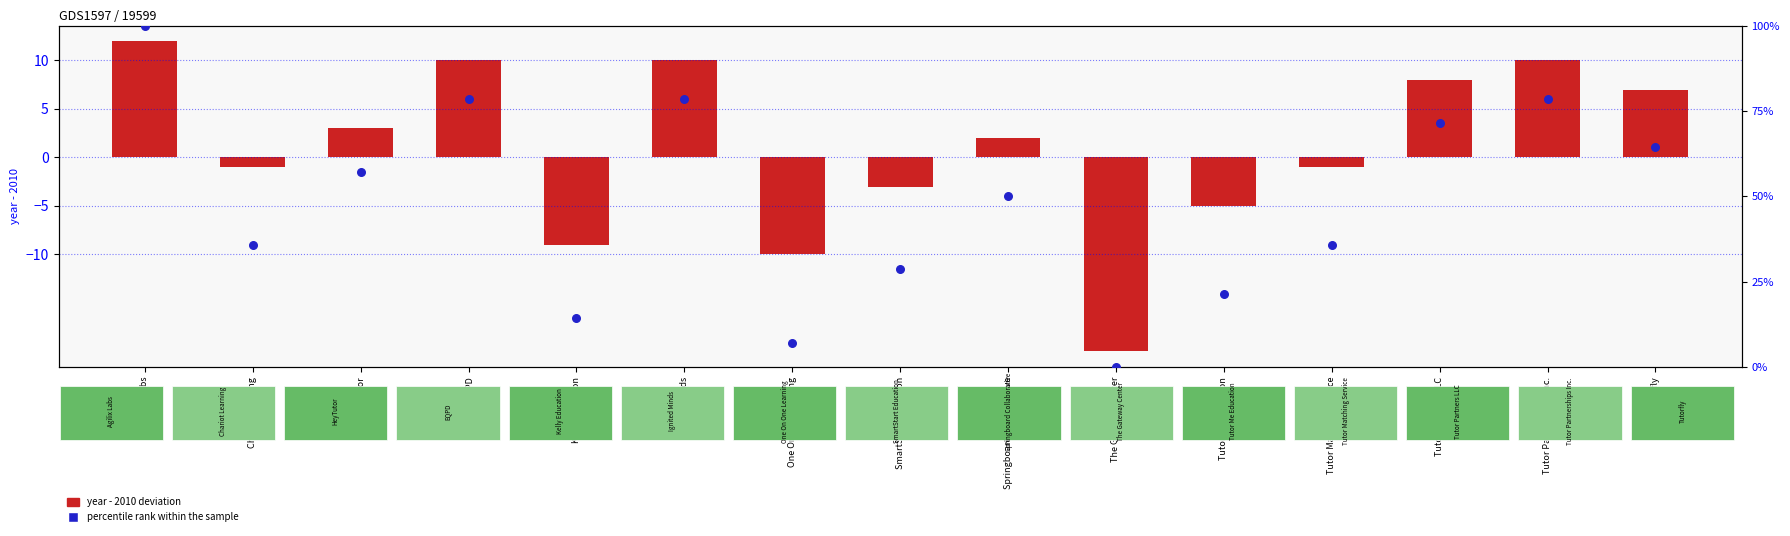

Which series reaches the minimum Y coordinate?

year - 2010 deviation